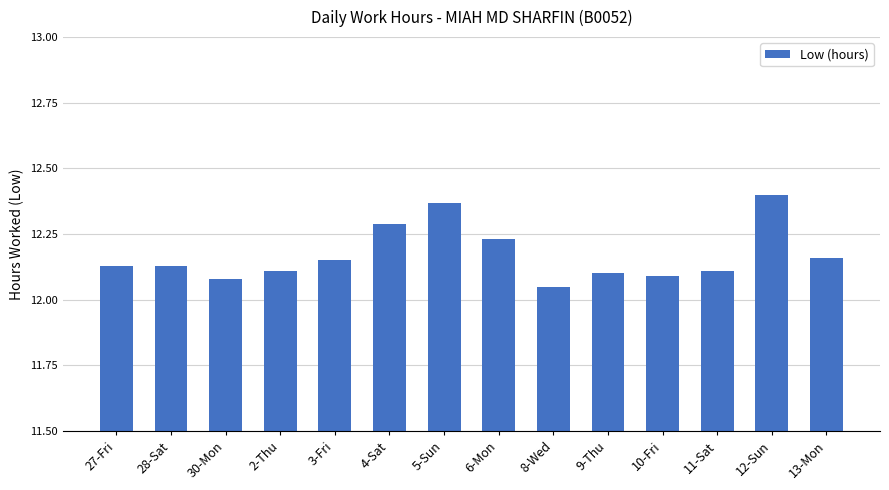

What position from the right is 13-Mon?

1